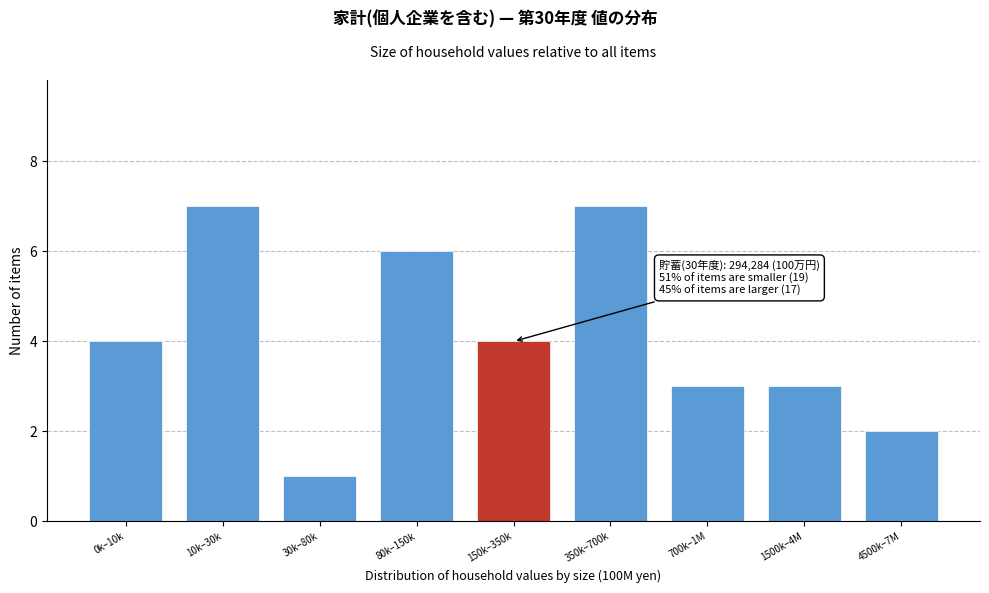

Reading left to right, transcribe all the data shown in this chart.

0k–10k=4	10k–30k=7	30k–80k=1	80k–150k=6	150k–350k=4	350k–700k=7	700k–1M=3	1500k–4M=3	4500k–7M=2